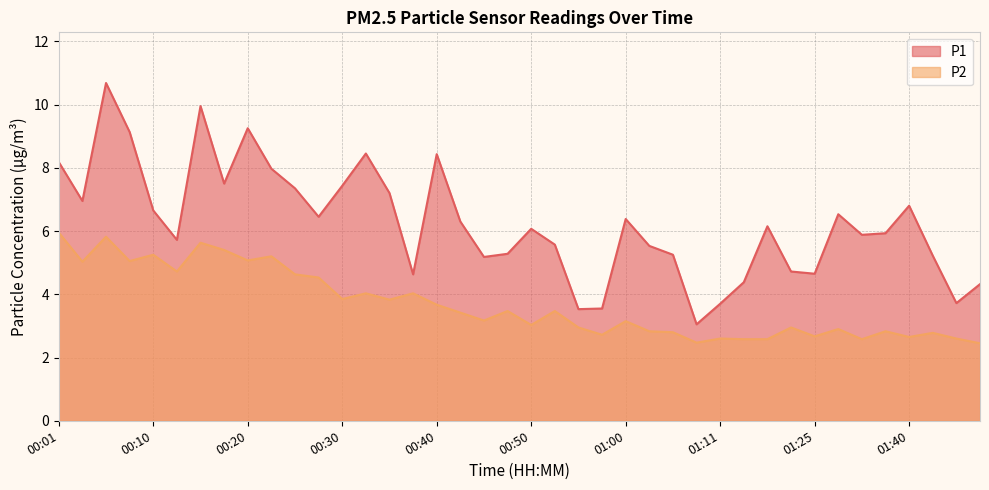

What is the difference between the maximum and minimum values in the P1 series?

7.6